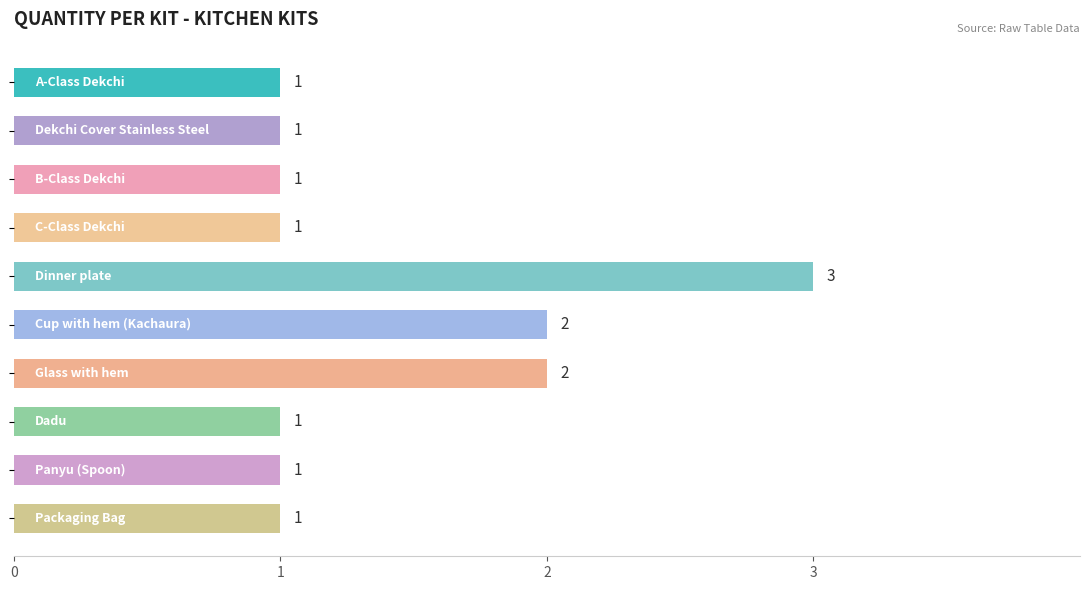

Count the values in the range 1 to 2.

9